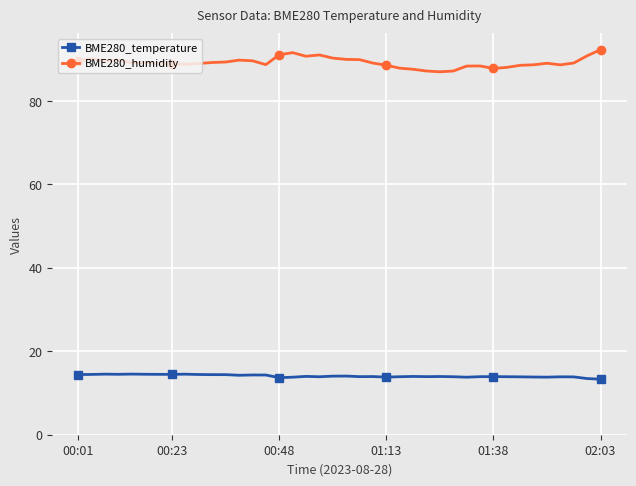

Count the number of categories in the chart.

40